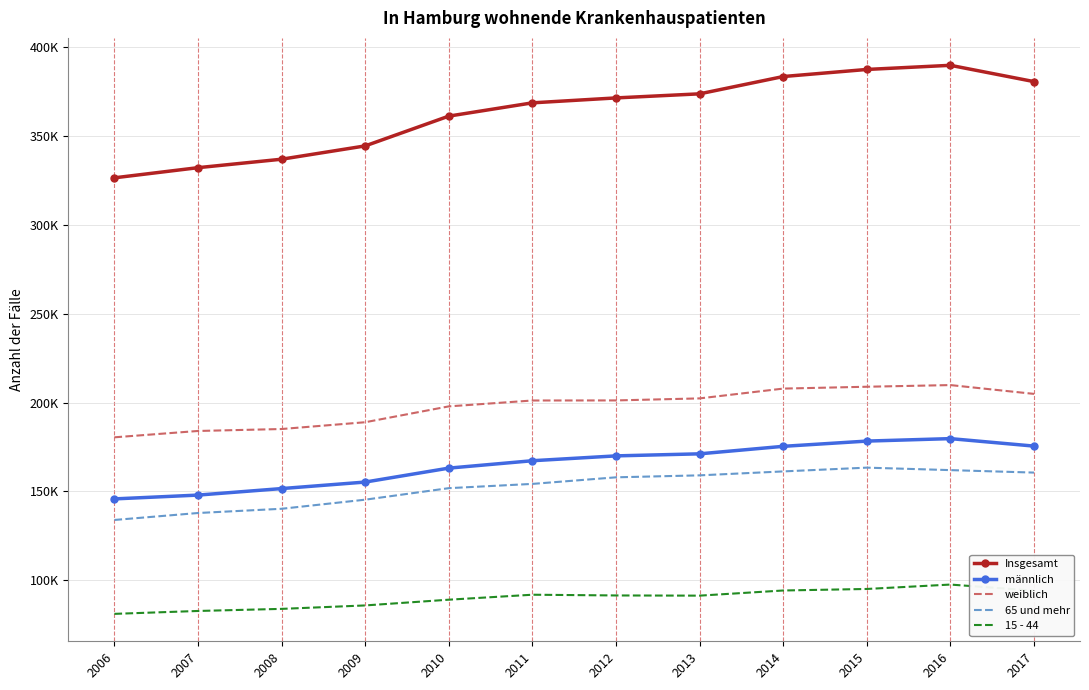

Which series changed the most between 2006 and 2012?

Insgesamt